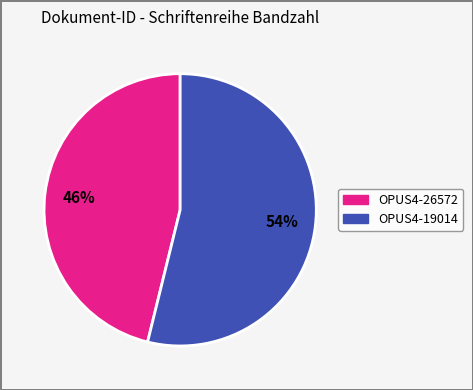

Count the number of slices in the pie.

2